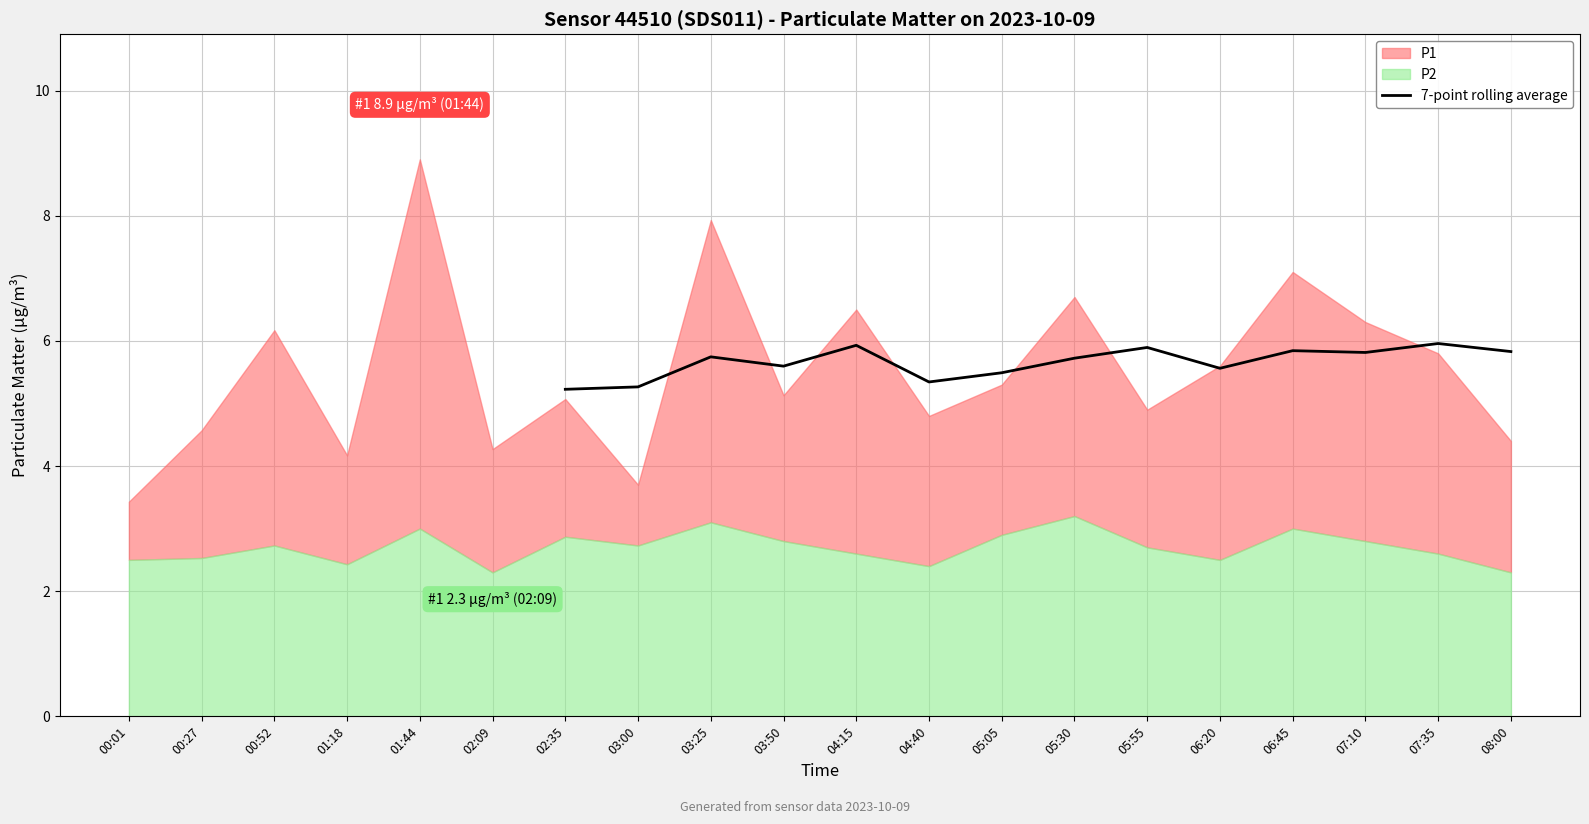

What is the maximum value for 7-point rolling average?

6.0